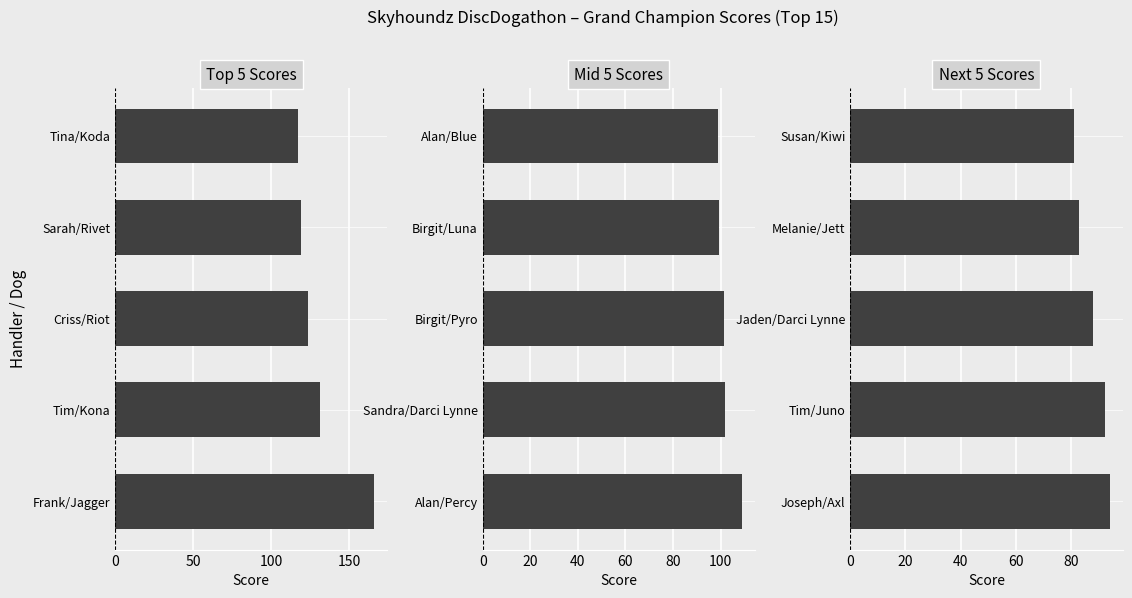

How many values in the Mid 5 Scores series exceed 101?

3